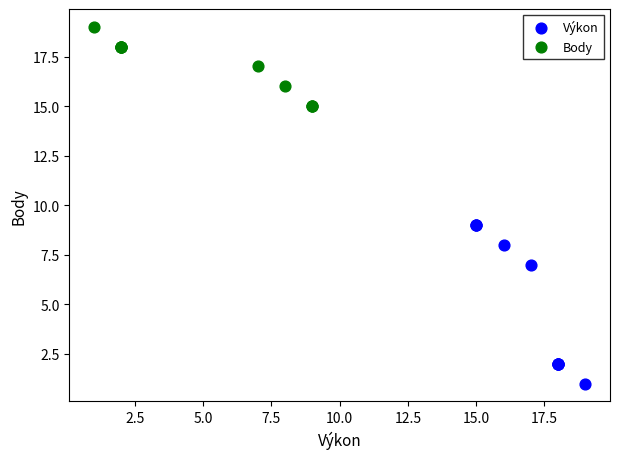

Which series contains the lowest Y value?

Výkon